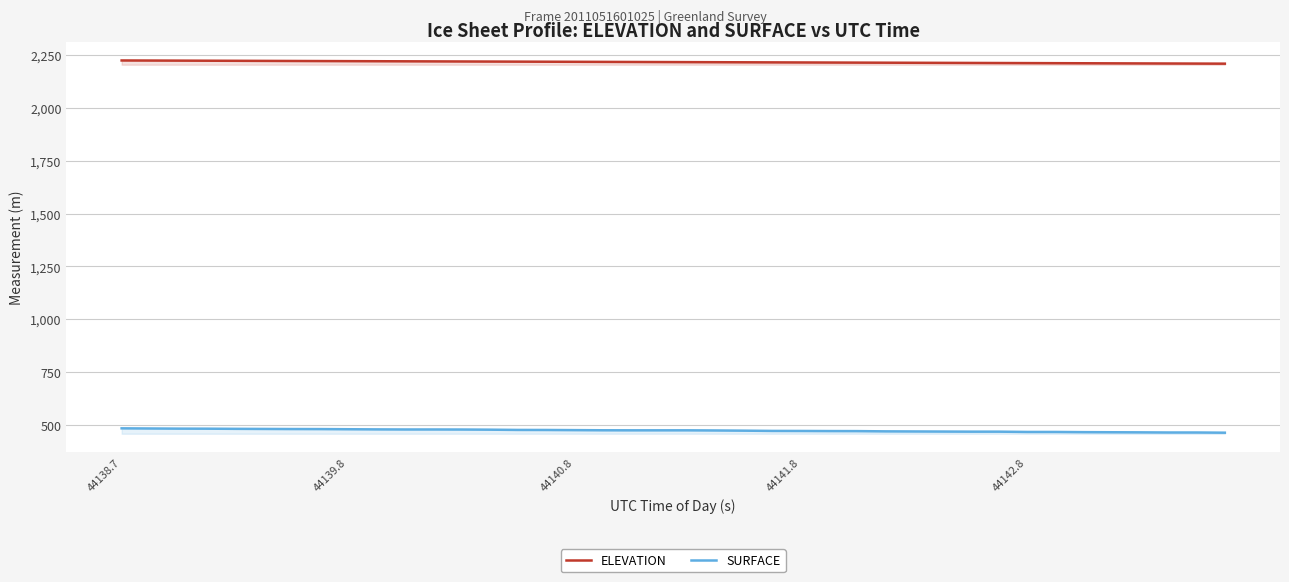

At how many categories does at least one series exceed 1504?

40